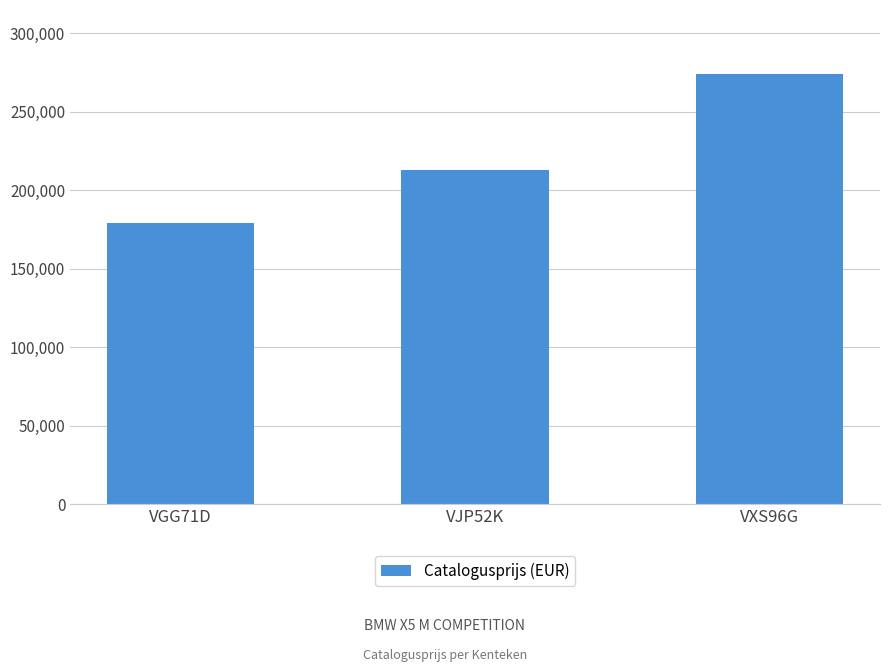

How many distinct data groups are displayed?

1